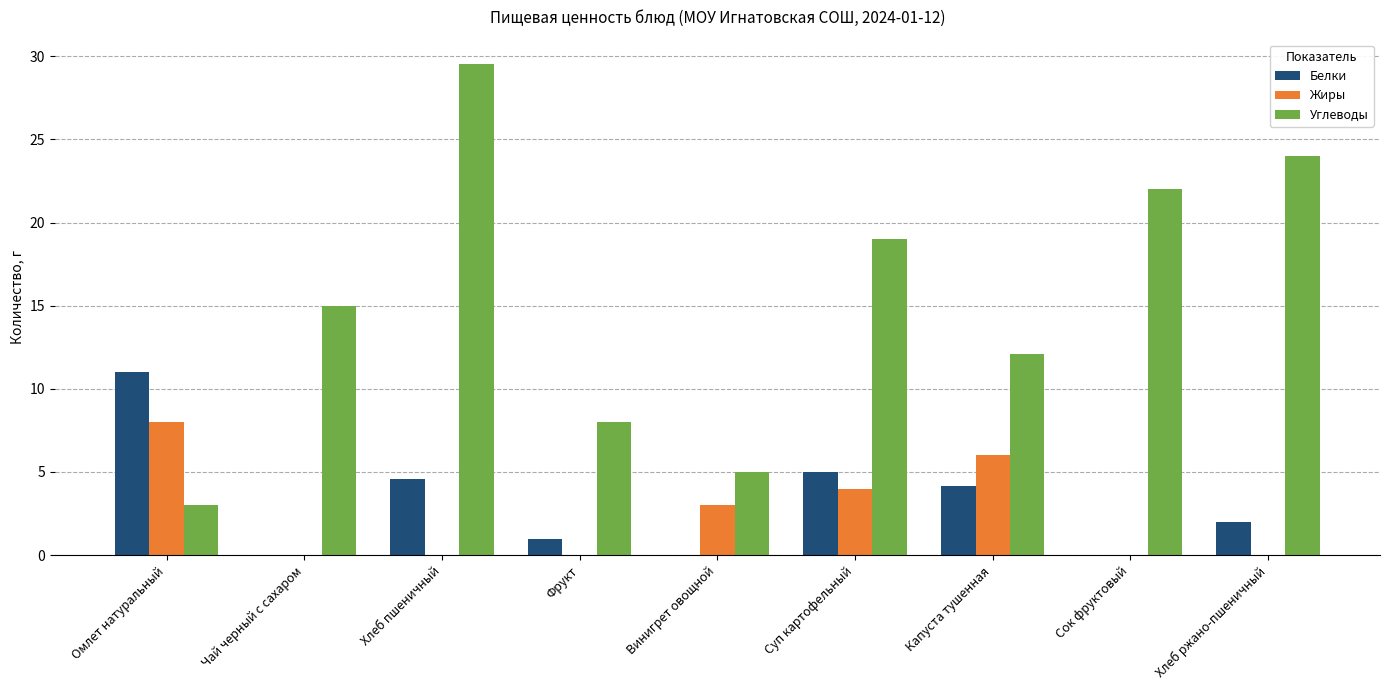

What is the approximate value of Углеводы at Чай черный с сахаром?

15.0